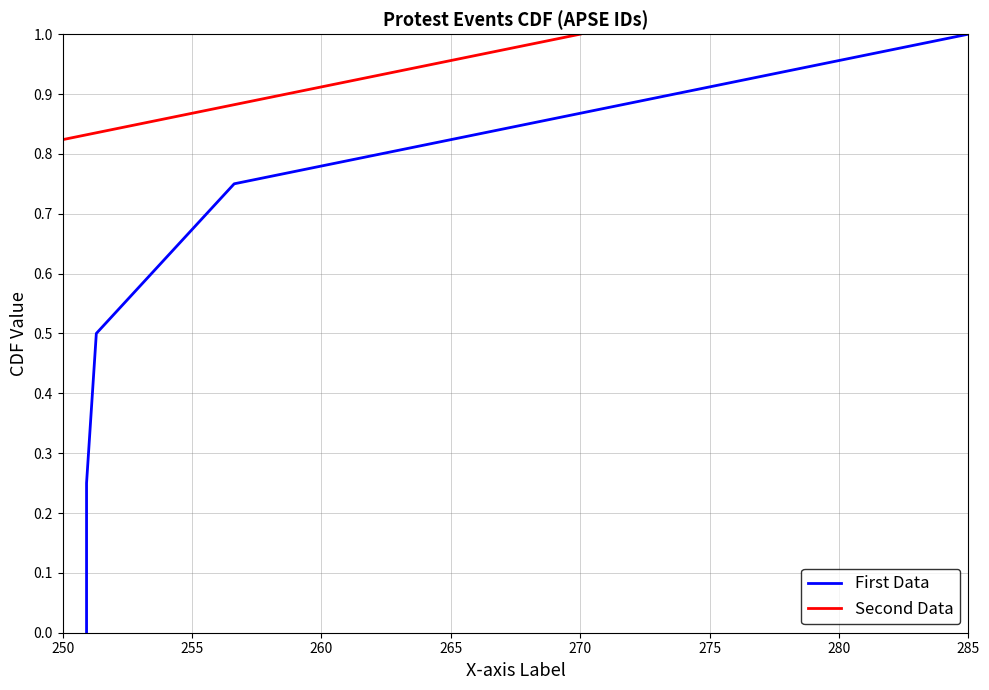

Is it true that First Data equals 1.4 at 285?

False